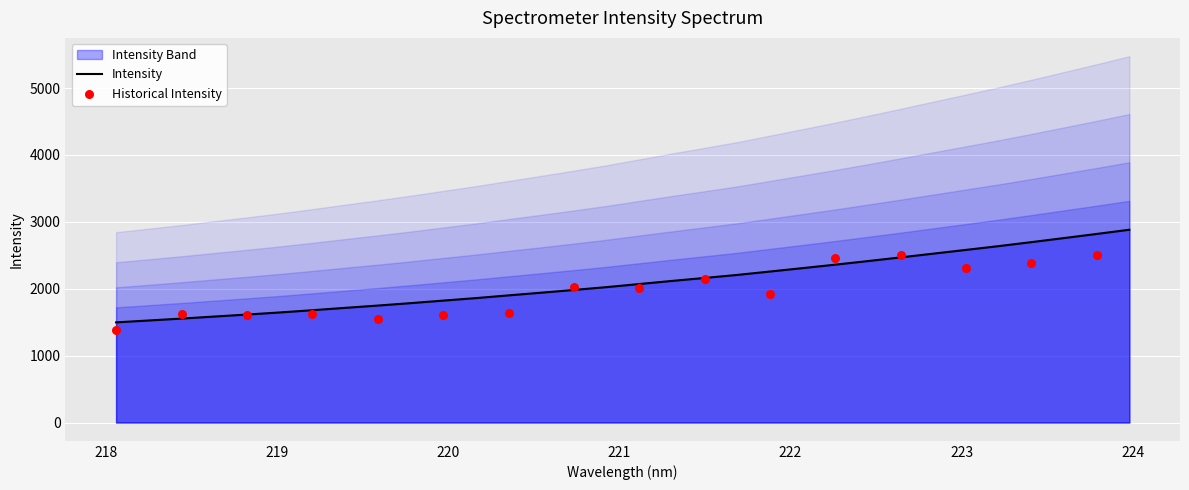

What is the ratio of the value at 218.0596 to the value at 220.5444?

0.8